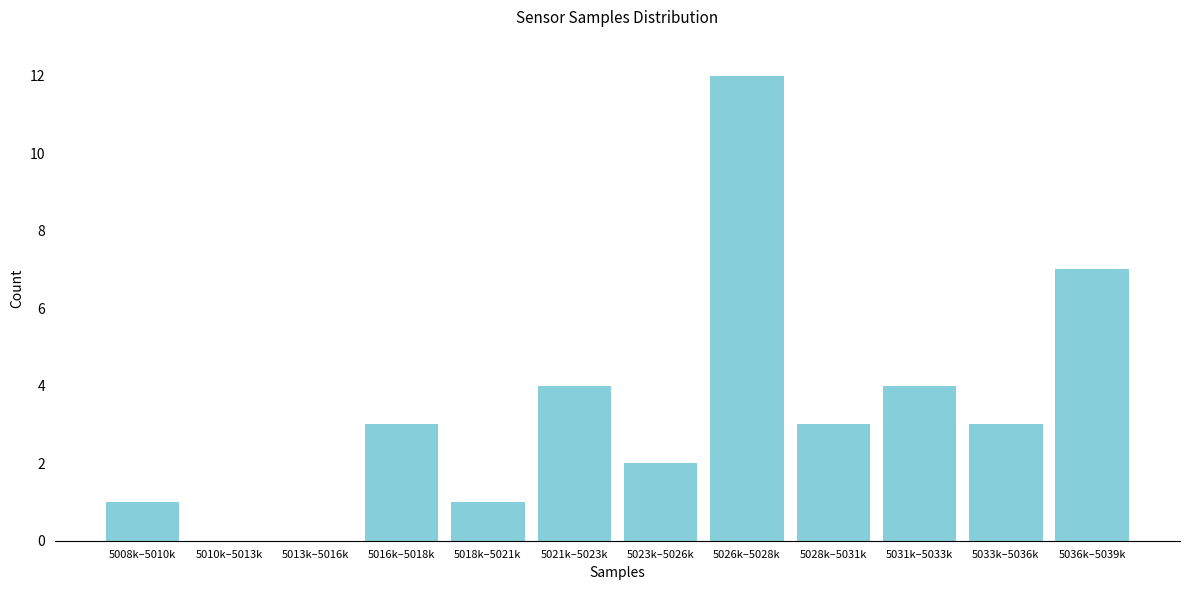

Reading left to right, transcribe all the data shown in this chart.

5008k–5010k=1	5010k–5013k=0	5013k–5016k=0	5016k–5018k=3	5018k–5021k=1	5021k–5023k=4	5023k–5026k=2	5026k–5028k=12	5028k–5031k=3	5031k–5033k=4	5033k–5036k=3	5036k–5039k=7